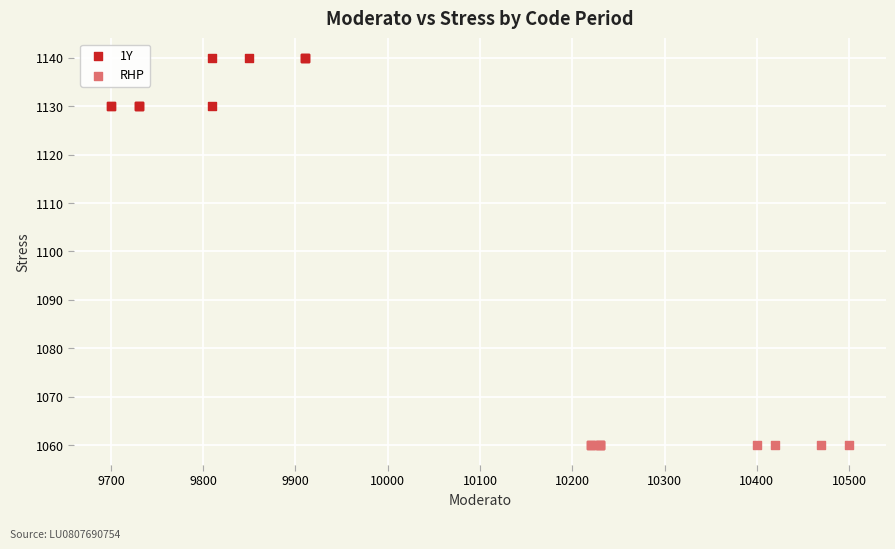

Which series contains the lowest Y value?

RHP